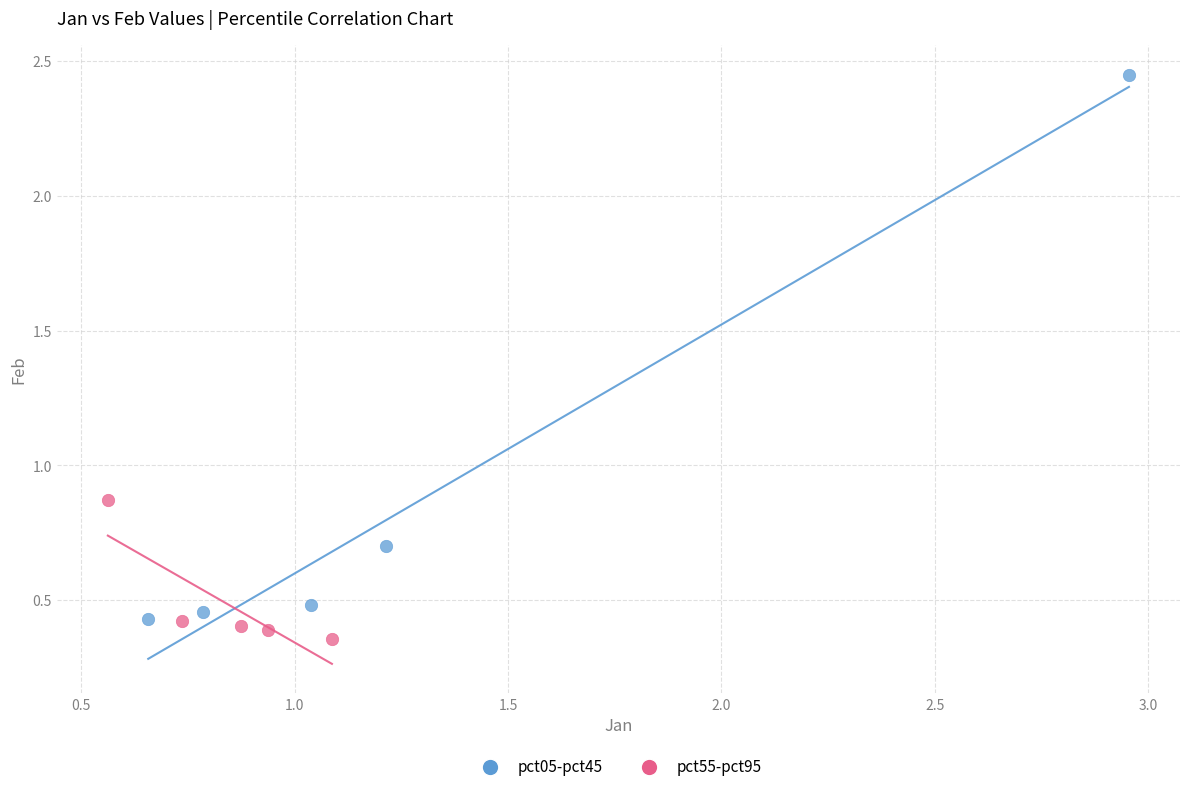

Which series has the largest Y range (max minus min)?

pct05-pct45